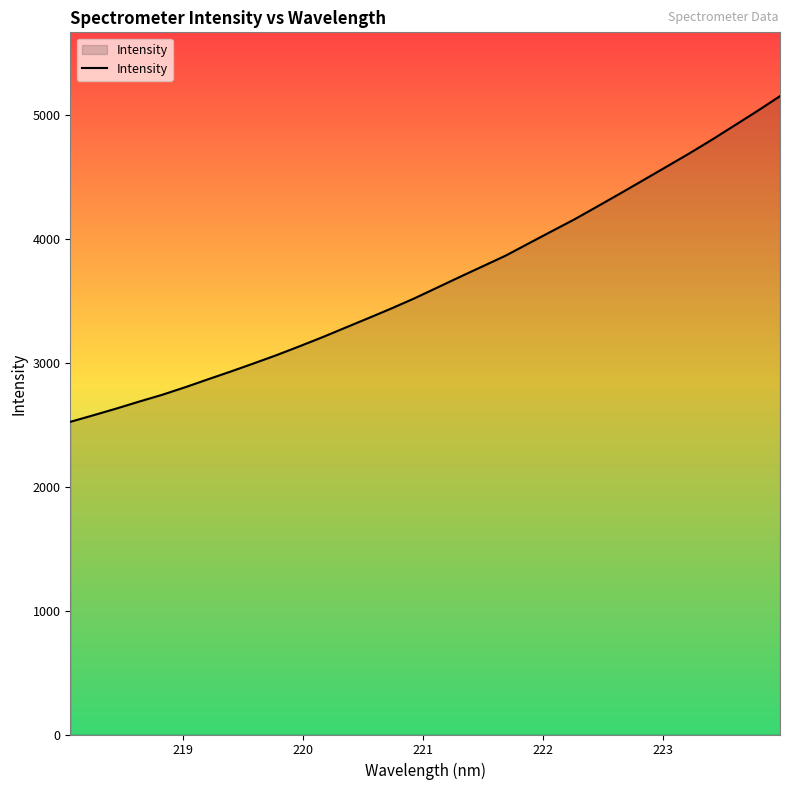

Reading left to right, list all the values displayed in this chart.

2522.0	2574.7	2628.5	2685.1	2739.6	2800.3	2864.6	2927.7	2993.2	3060.0	3131.2	3204.3	3281.1	3357.7	3435.4	3516.4	3603.4	3690.6	3776.3	3862.1	3960.1	4057.4	4154.1	4257.8	4362.7	4469.1	4576.1	4683.5	4795.0	4911.3	5028.3	5149.0